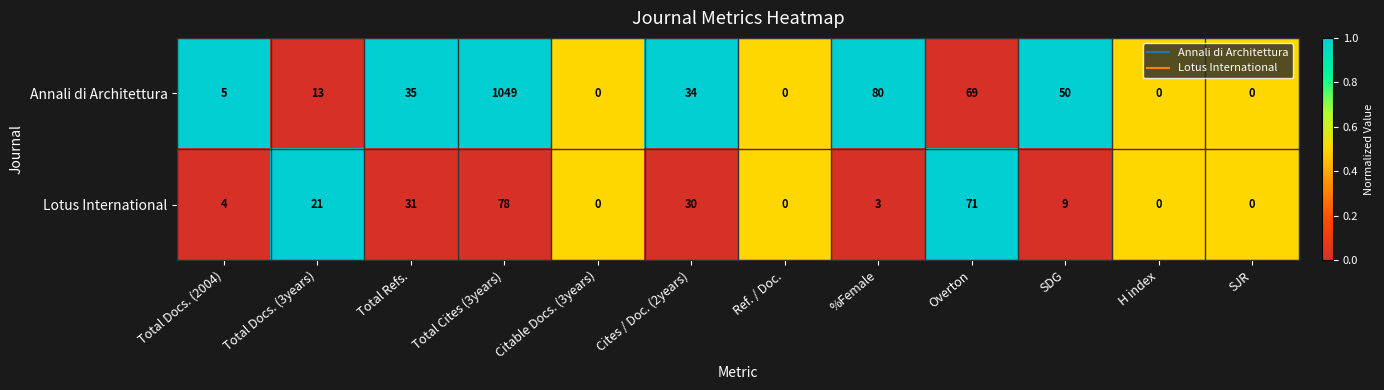

Count the number of categories in the chart.

12